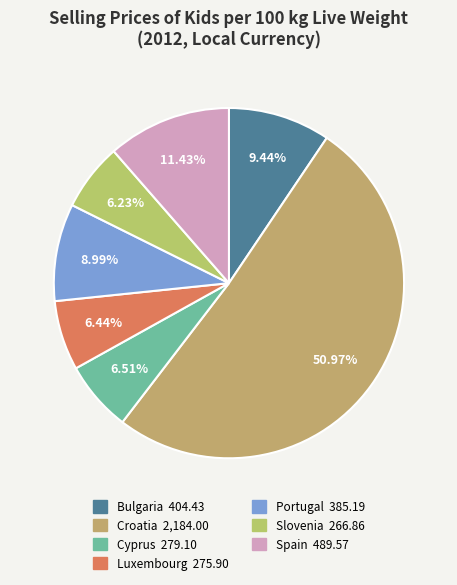

How many slices are in this pie chart?

7